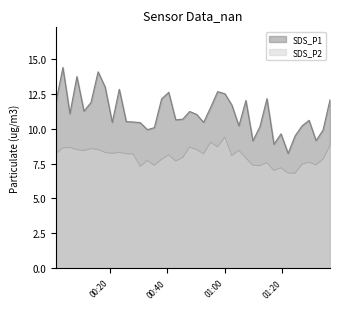

True or false: SDS_P1 and SDS_P2 intersect in this chart.

False